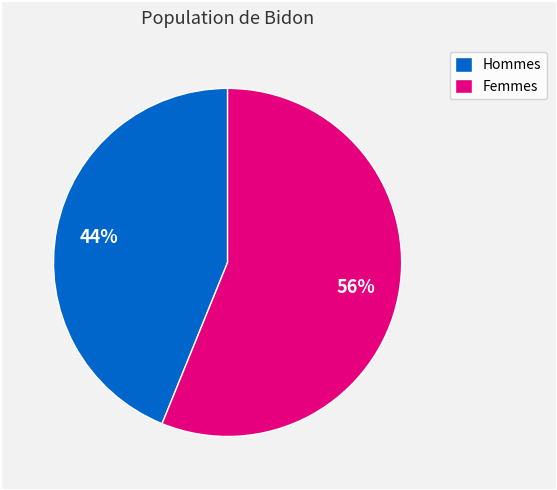

Which slice is the largest?

Femmes